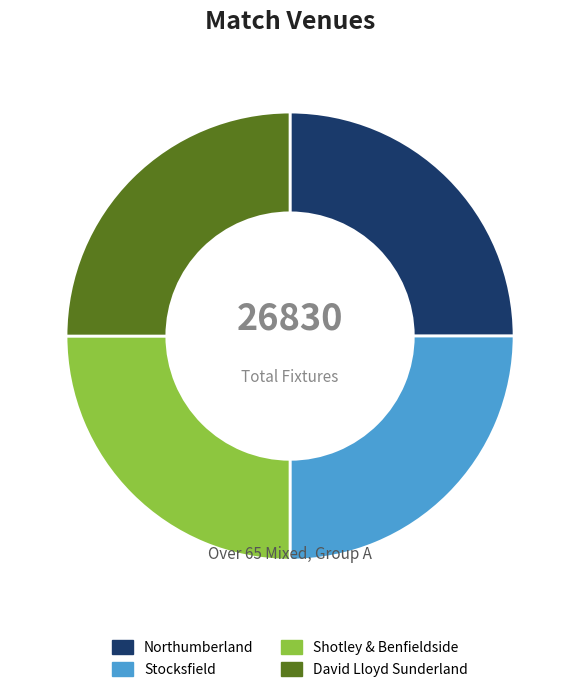

Approximately how many times larger is the value at Shotley & Benfieldside compared to David Lloyd Sunderland?

1.0